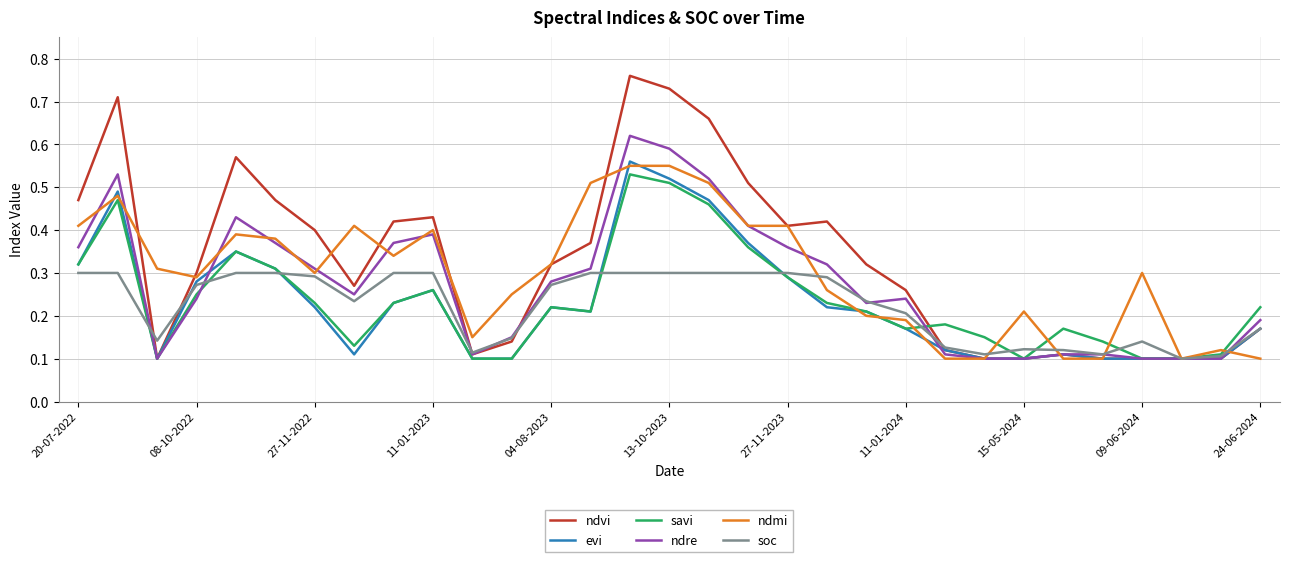

Which series has the widest spread of values?

ndvi